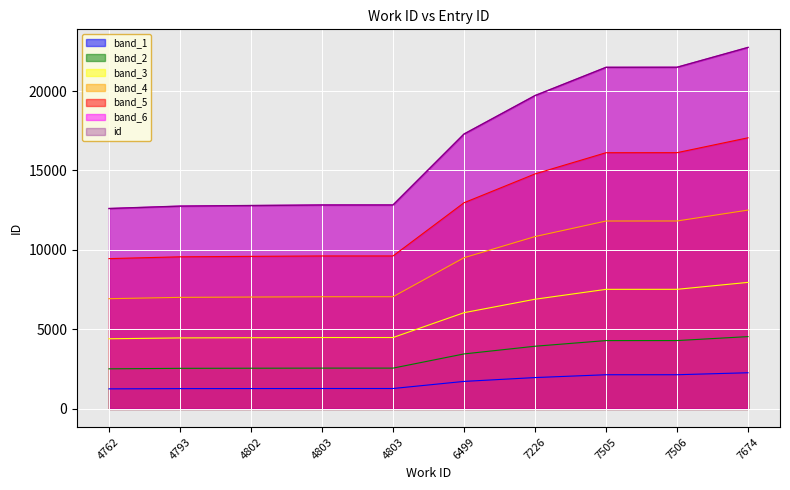

Reading left to right, extract all data points from this chart.

6933.9	7016.9	7037.3	7056.0	7056.5	9511.7	10842.2	11820.1	11822.3	12508.7